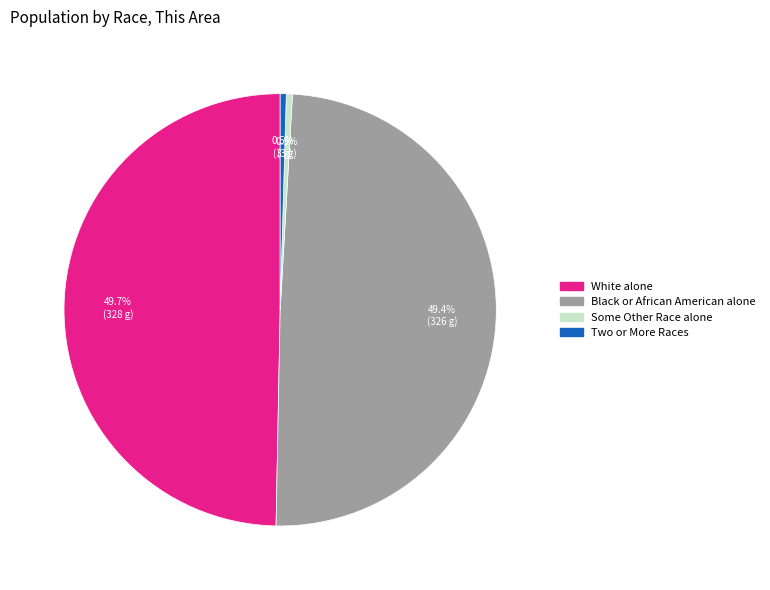

To the nearest percent, what is the difference between the largest and smallest slice percentages?

49%